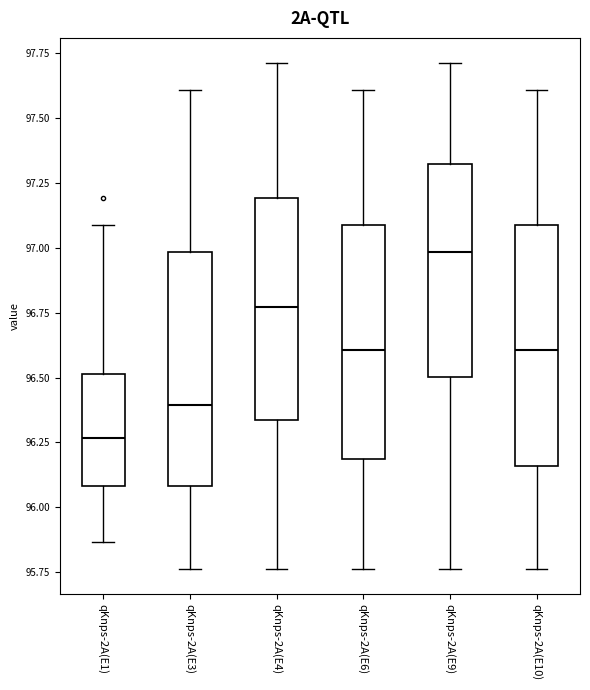

Reading left to right, read every box against the y-axis: the position of its median line, the range the box covers, and the ends of its whiskers. The values are not printed on the chart, so give them approximately, as read against the axis.

qKnps-2A(E1): median 96.25, box 96.10 to 96.50, whiskers 95.85 to 97.10
qKnps-2A(E3): median 96.40, box 96.10 to 97.00, whiskers 95.75 to 97.60
qKnps-2A(E4): median 96.75, box 96.35 to 97.20, whiskers 95.75 to 97.70
qKnps-2A(E6): median 96.60, box 96.20 to 97.10, whiskers 95.75 to 97.60
qKnps-2A(E9): median 97.00, box 96.50 to 97.30, whiskers 95.75 to 97.70
qKnps-2A(E10): median 96.60, box 96.15 to 97.10, whiskers 95.75 to 97.60